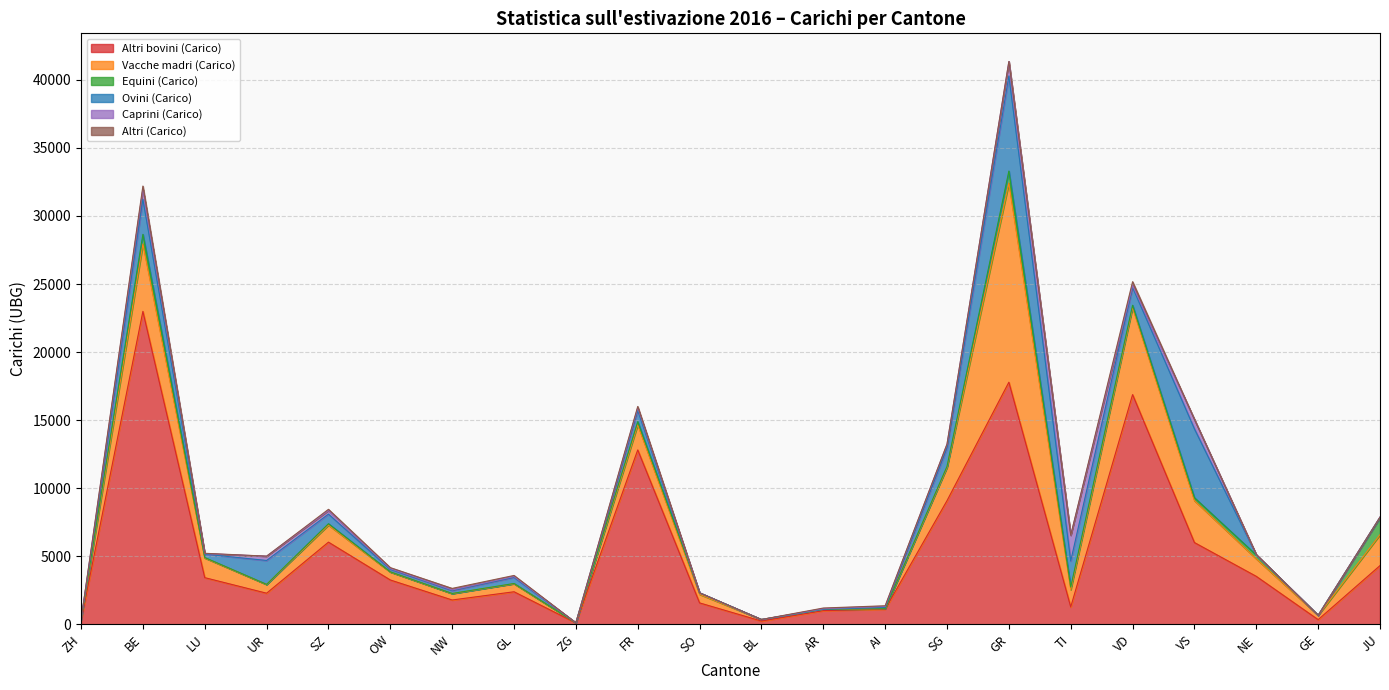

After their last crossing, which series has the higher values: Caprini (Carico) or Equini (Carico)?

Equini (Carico)